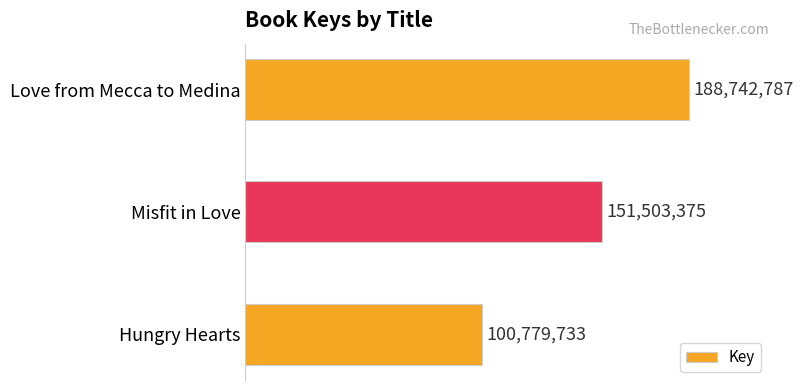

Are the bars horizontal?

Yes